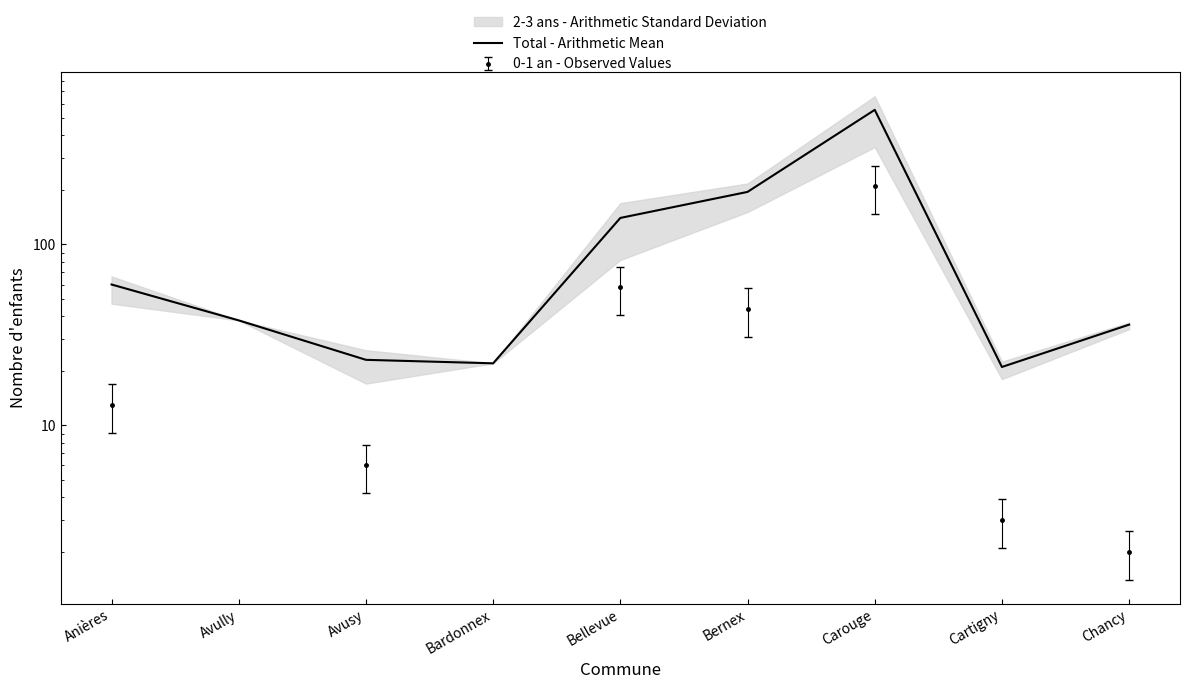

What is the label of the 9th point from the right?

Anières